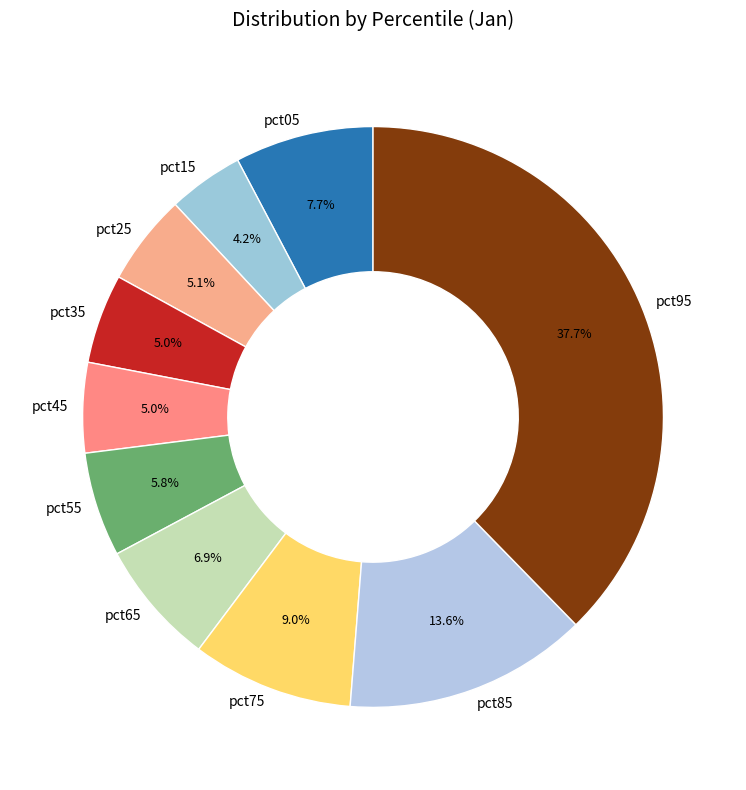

To the nearest percent, what portion does pct65 represent?

7%